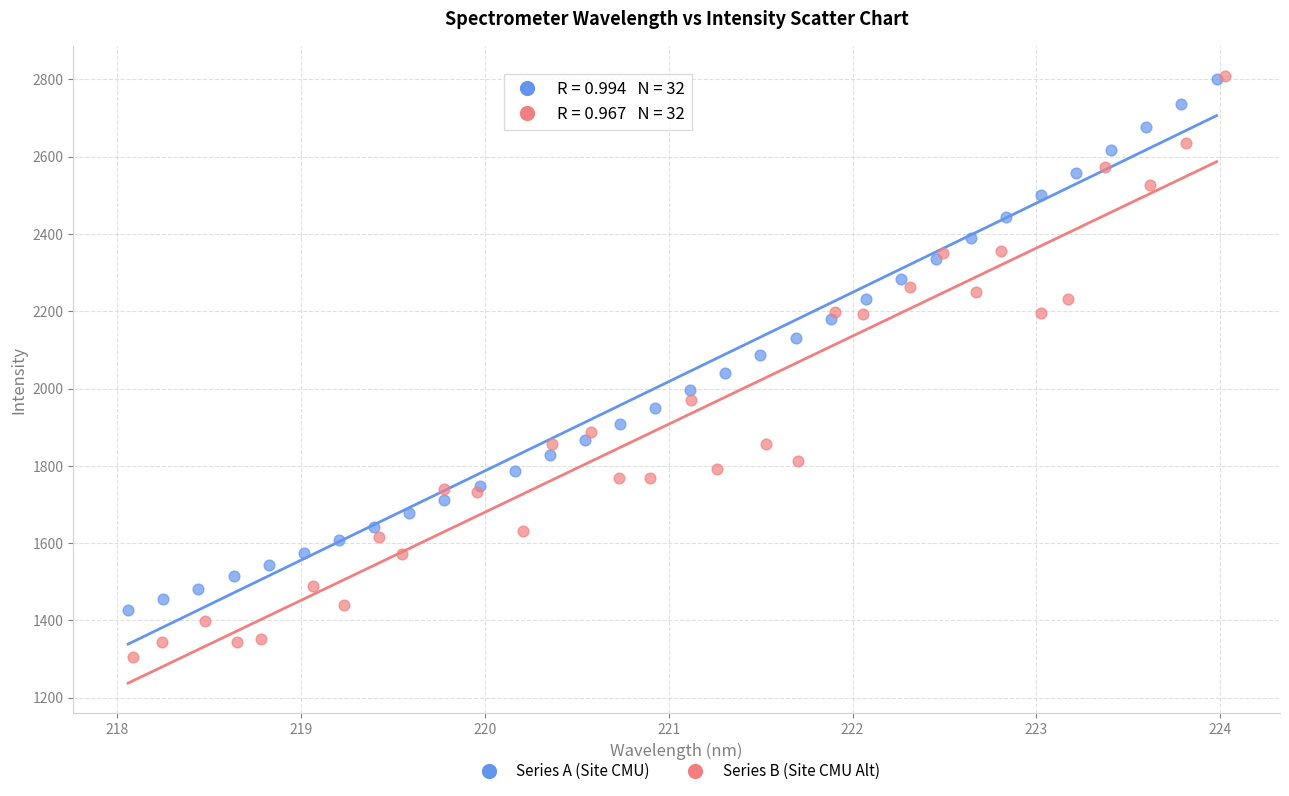

Which series reaches the minimum Y coordinate?

Series B (Site CMU Alt)